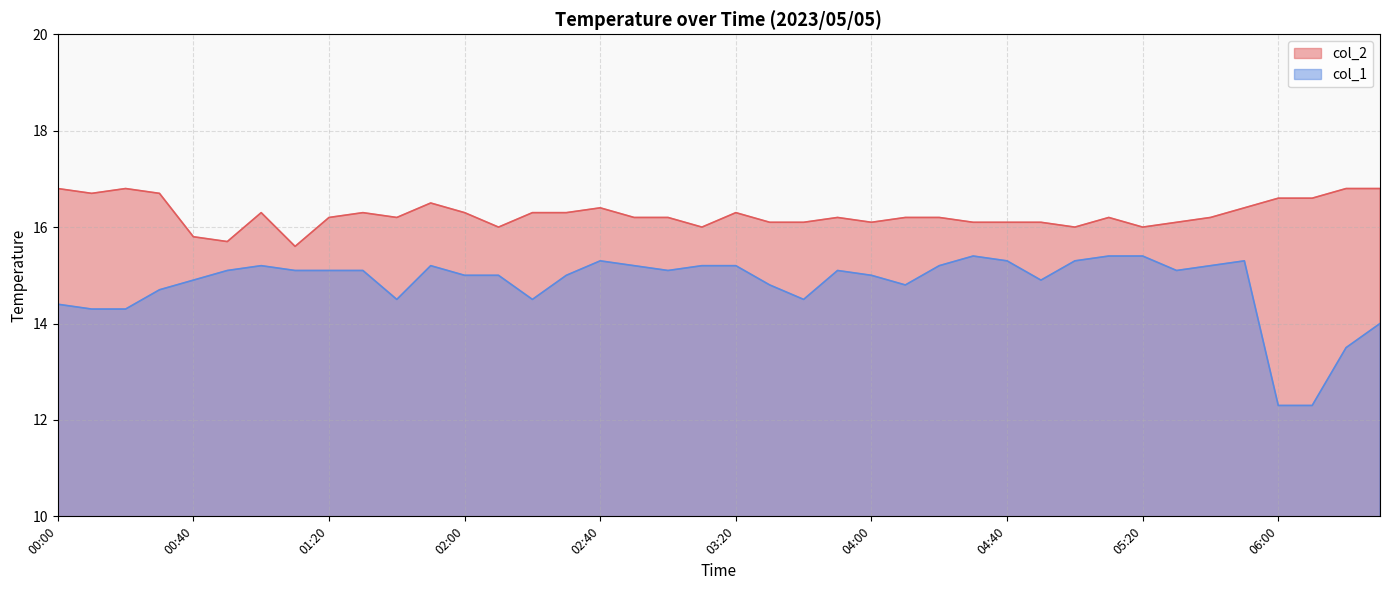

Rank the series by their maximum value, from highest to lowest.

col_2, col_1